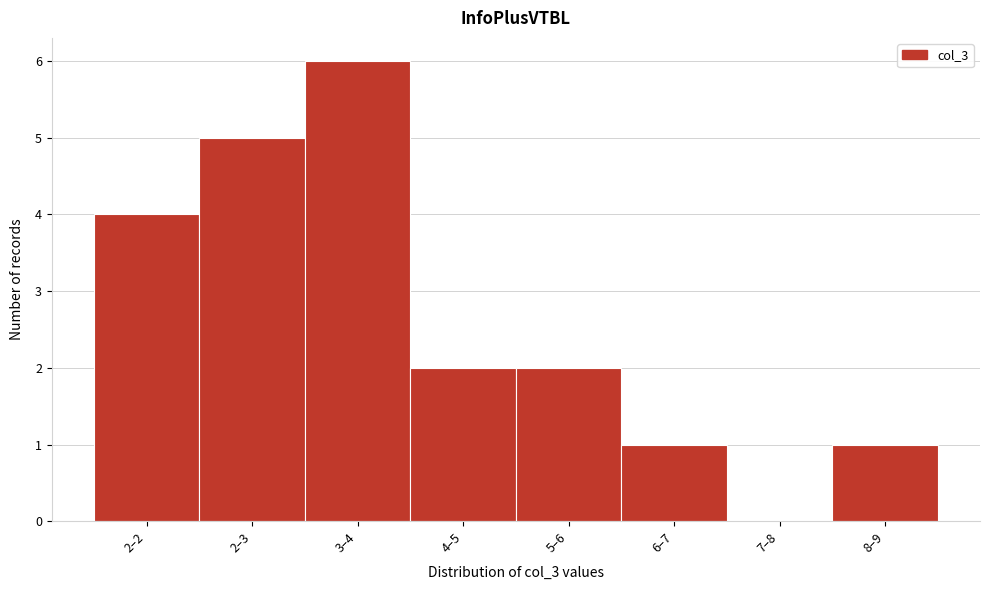

Reading left to right, what are all the values shown in this chart?

2–2=4	2–3=5	3–4=6	4–5=2	5–6=2	6–7=1	7–8=0	8–9=1